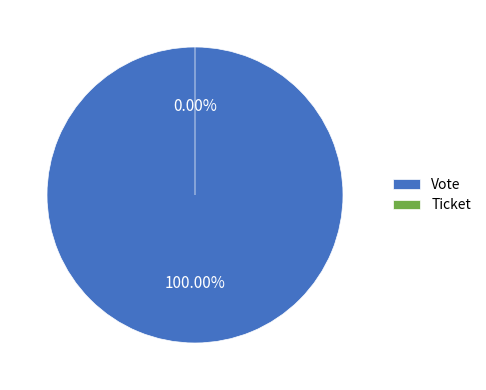

Count the number of slices in the pie.

2